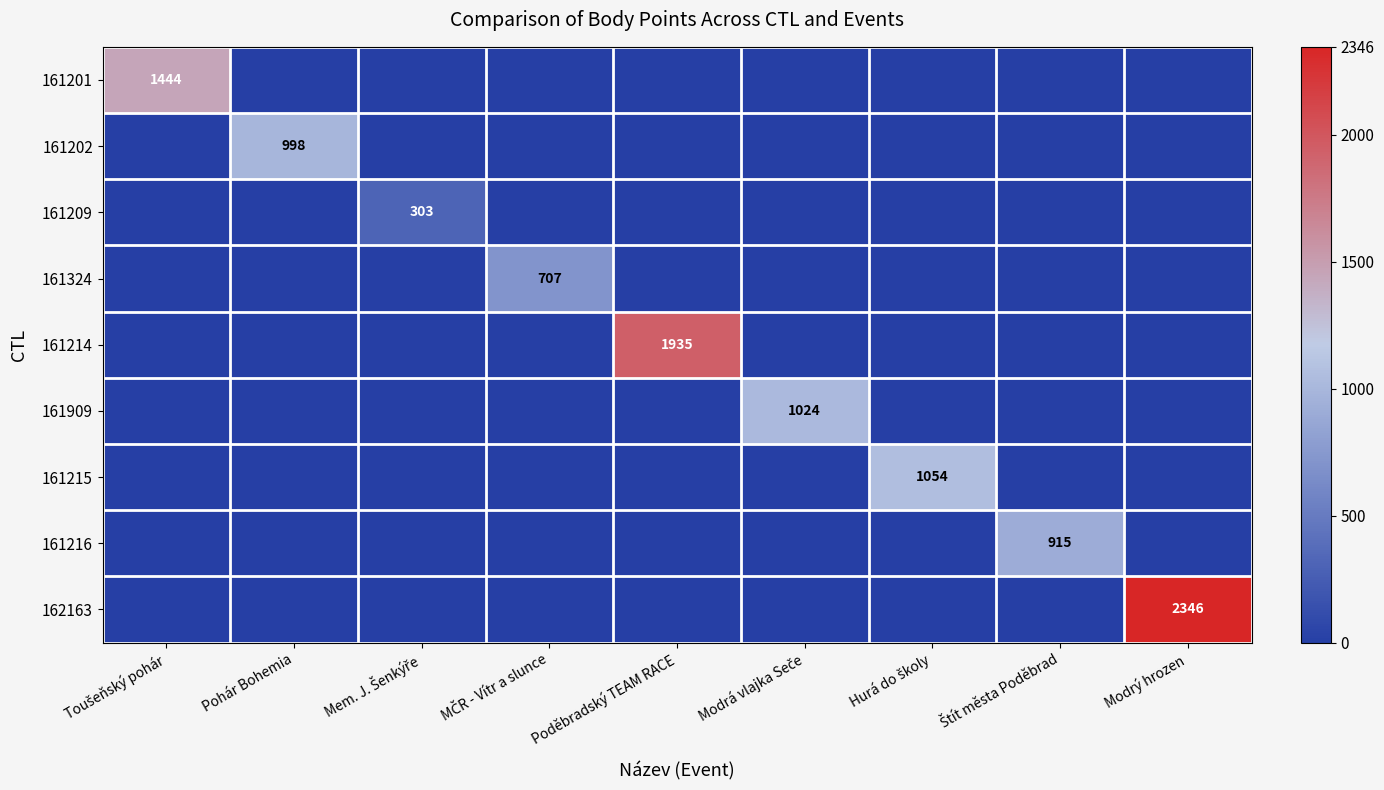

True or false: 162163 has a value of 2346 at Modrý hrozen.

True